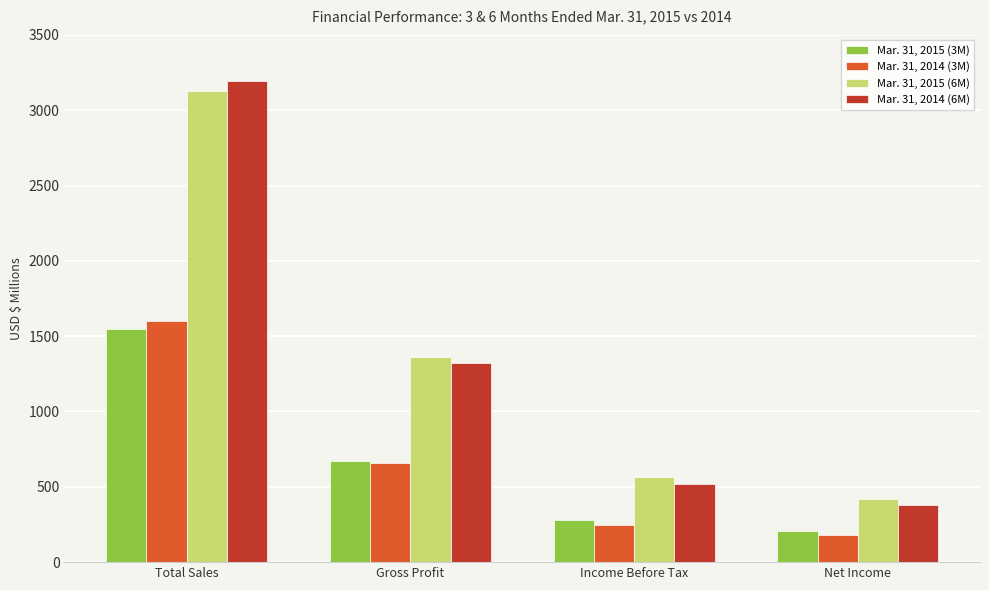

At how many categories does at least one series exceed 2463?

1